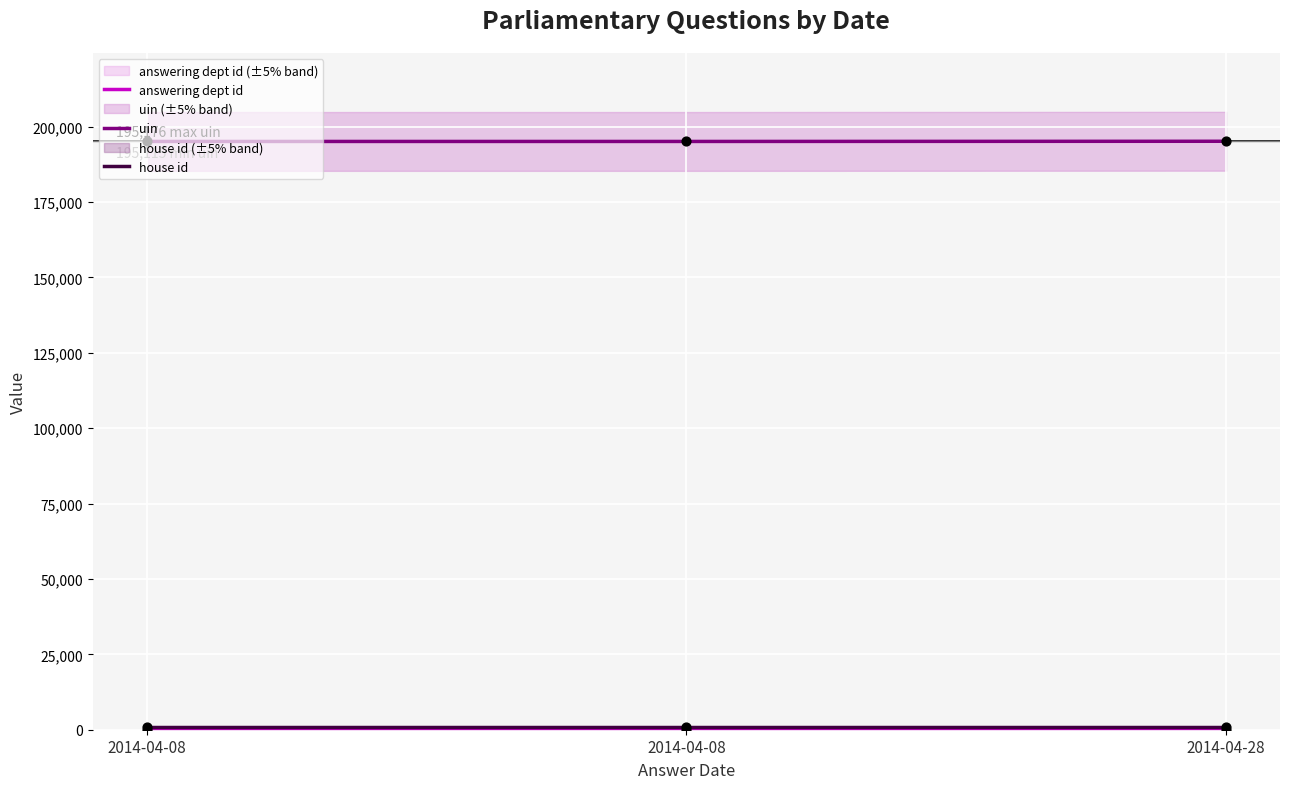

At how many categories does at least one series exceed 85465?

3